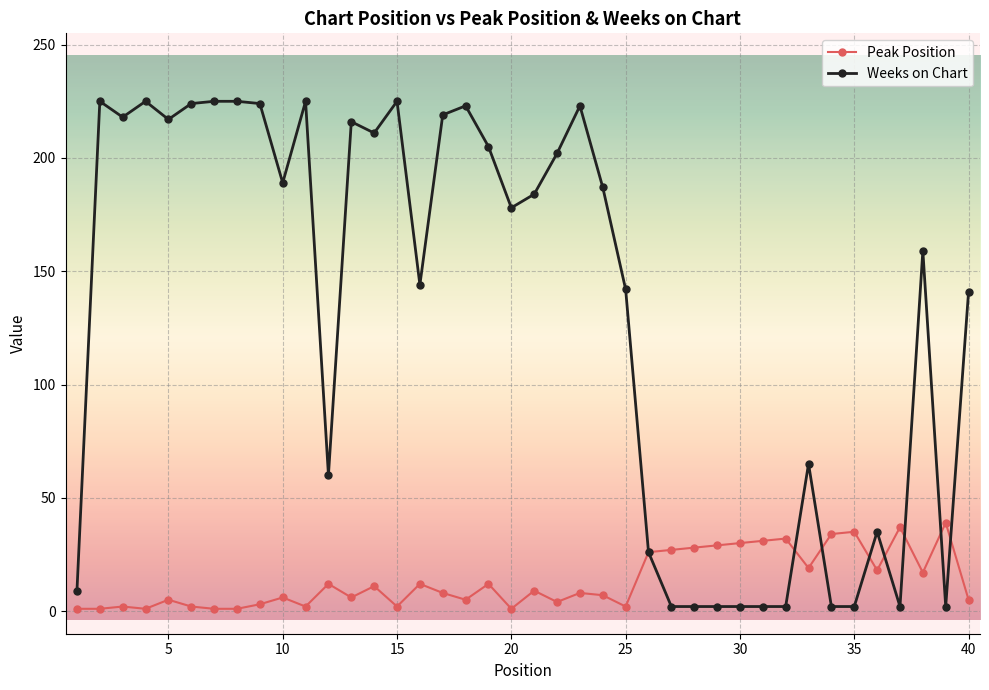

What is the maximum value shown in the chart?

225